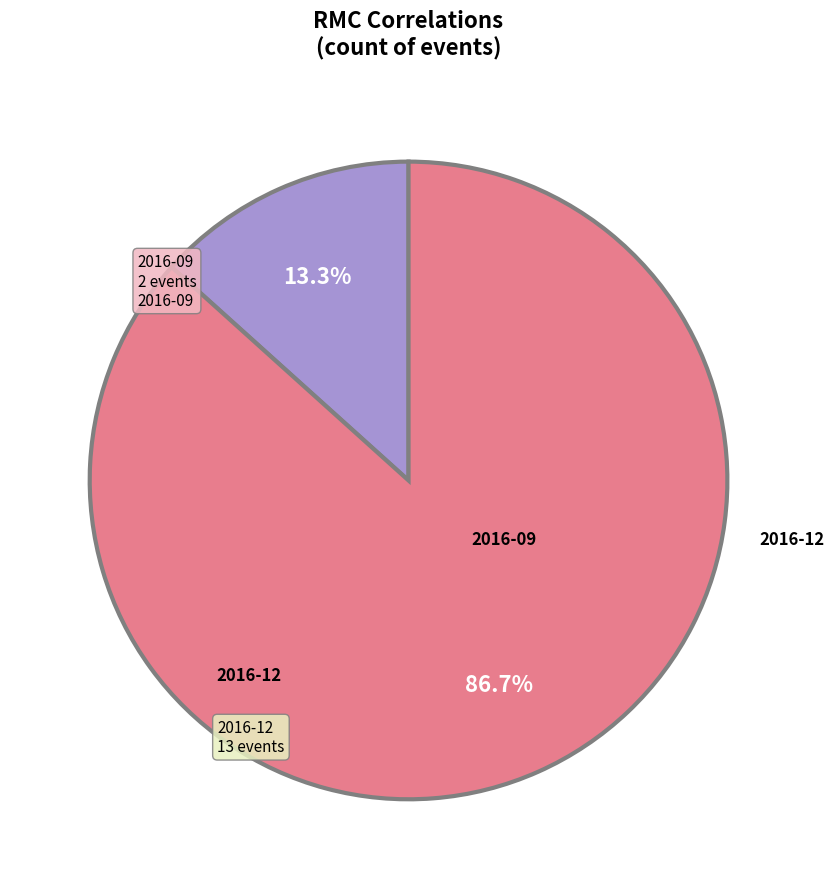

Does any single category account for the majority?

Yes